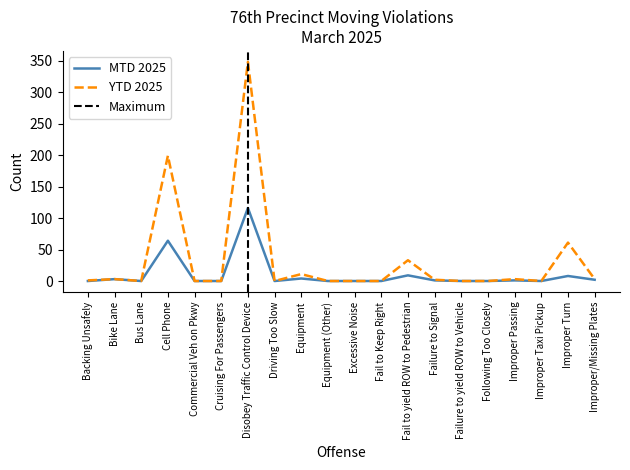

The value of MTD 2025 at Improper Turn is 5. True or false?

False